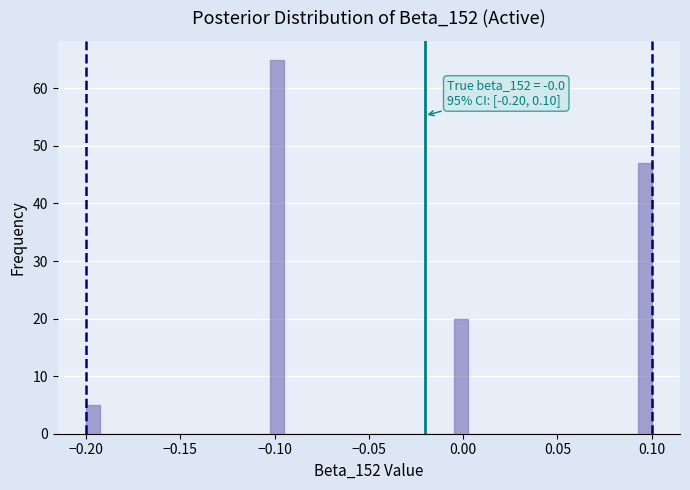

Around what value on the x-axis is the tallest bar? Give the approximate position of its centre, as read against the axis.

-0.100